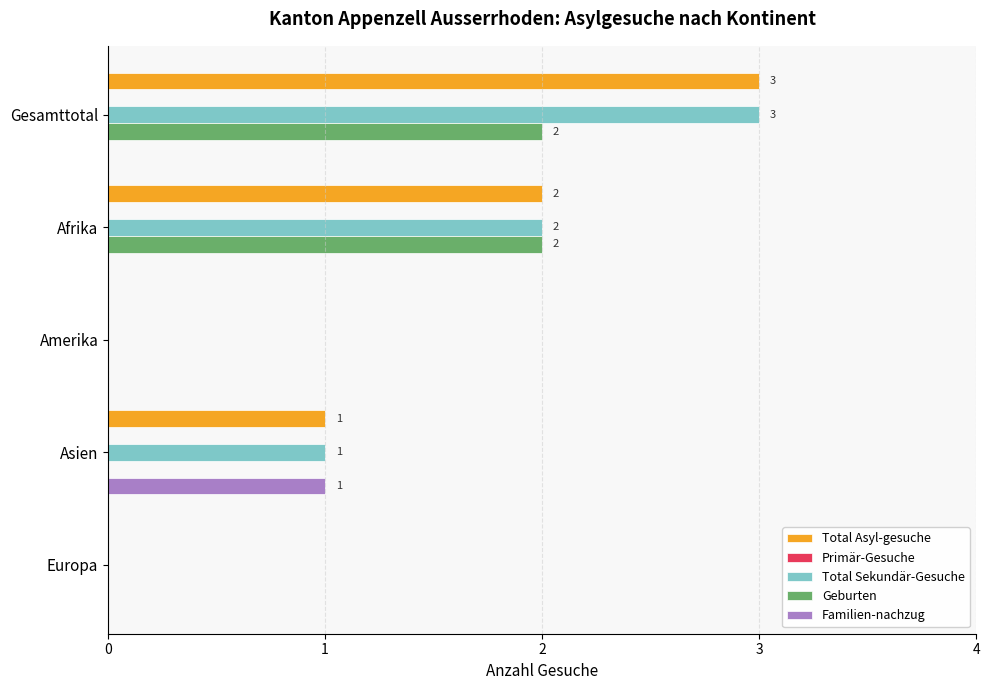

The value of Familien-nachzug at Afrika is 1. True or false?

False